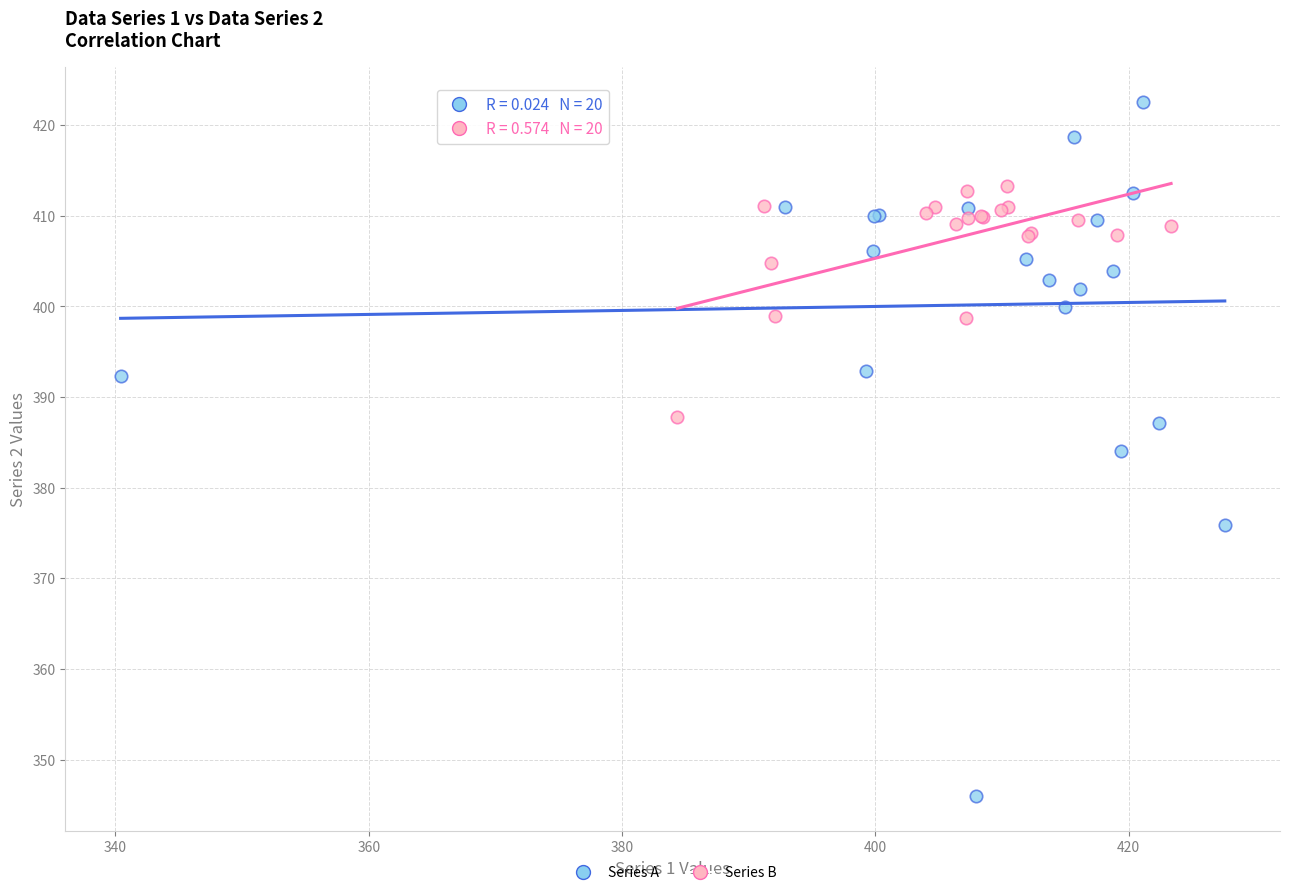

Which series has the largest Y range (max minus min)?

Series A